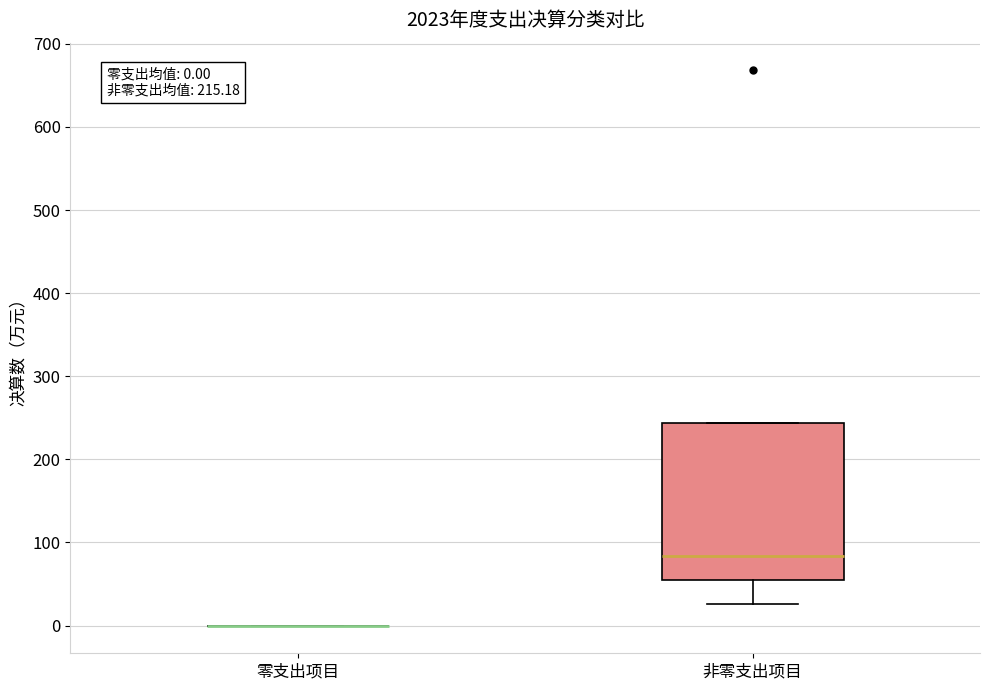

Comparing the boxes themselves (not the whiskers), which one is the tallest?

非零支出项目